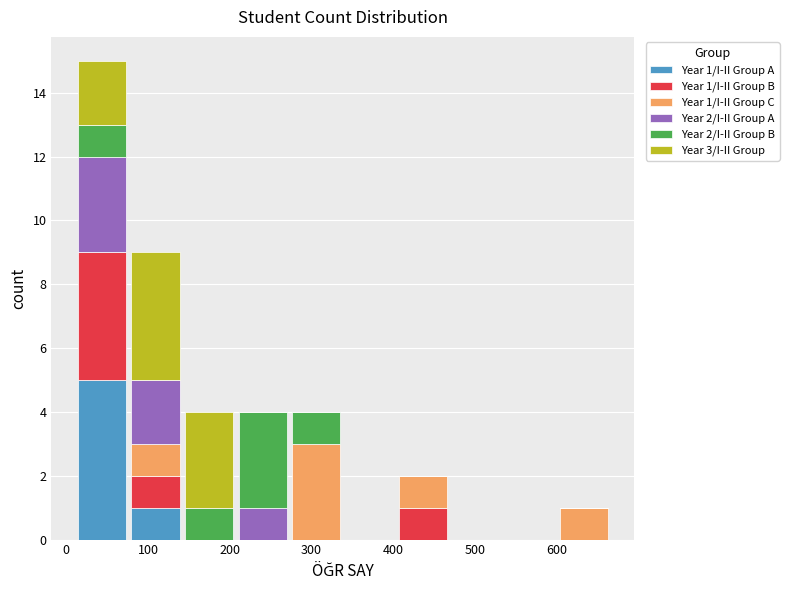

Which range on the x-axis has the tallest stacked bar (by total height)?

10 to 80